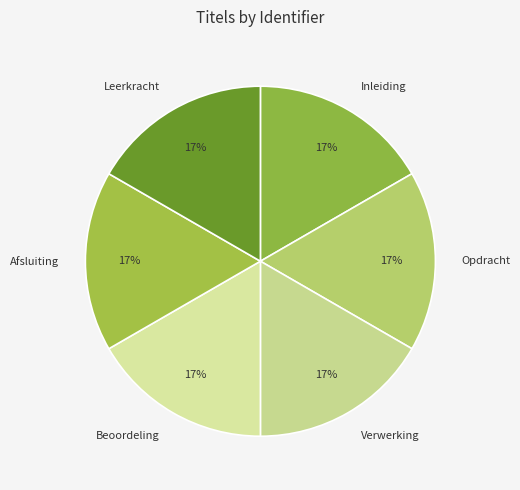

Approximately how many times larger is the value at Inleiding compared to Afsluiting?

1.0